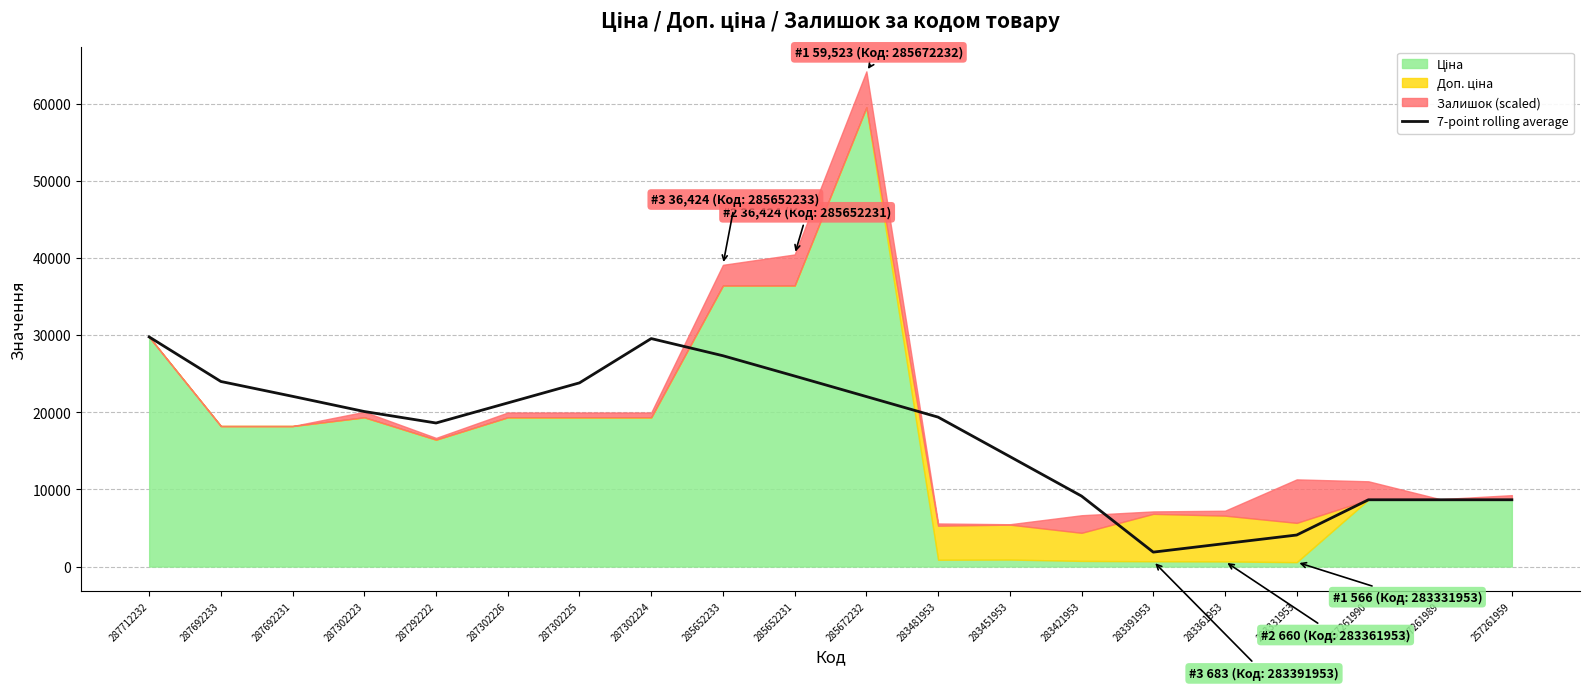

What is the highest value of the 7-point rolling average series?

29761.5